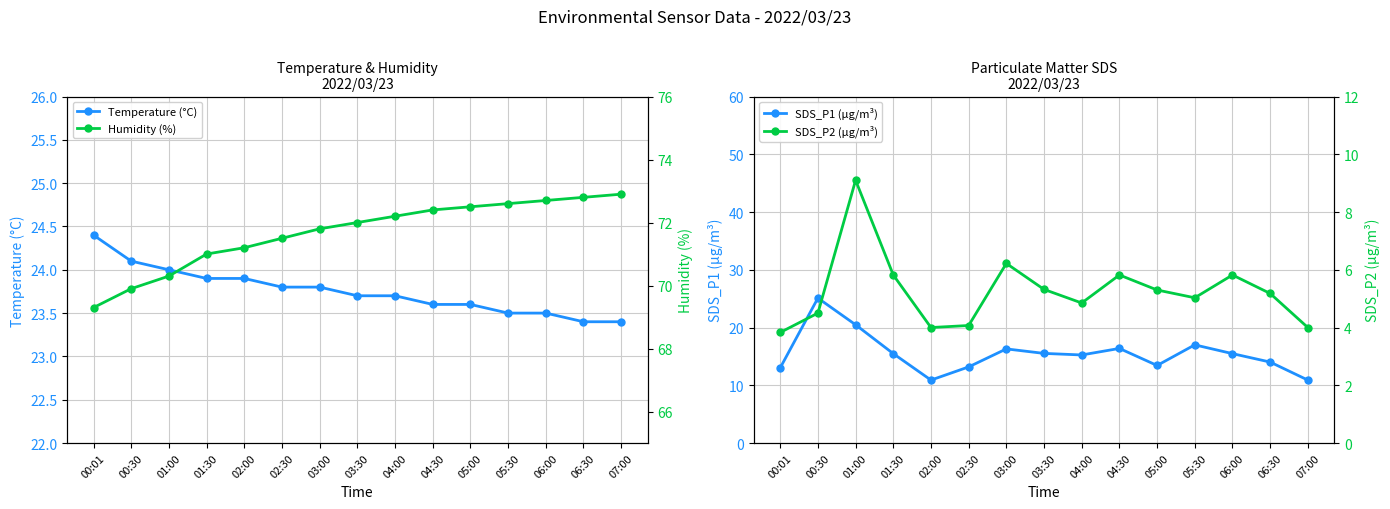

What is the label of the 1st point from the left?

00:01